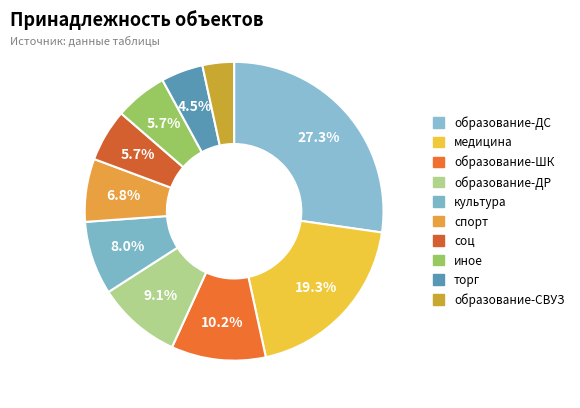

What portion of the pie excludes спорт?

93.2%